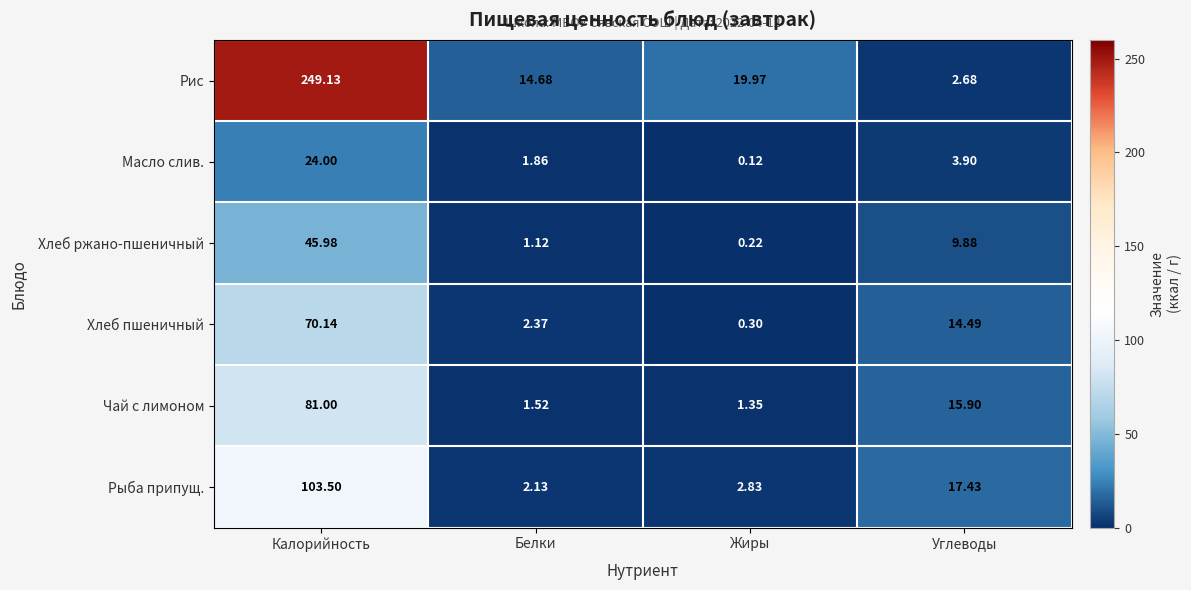

Between Калорийность and Белки, which series saw the biggest shift?

Рис